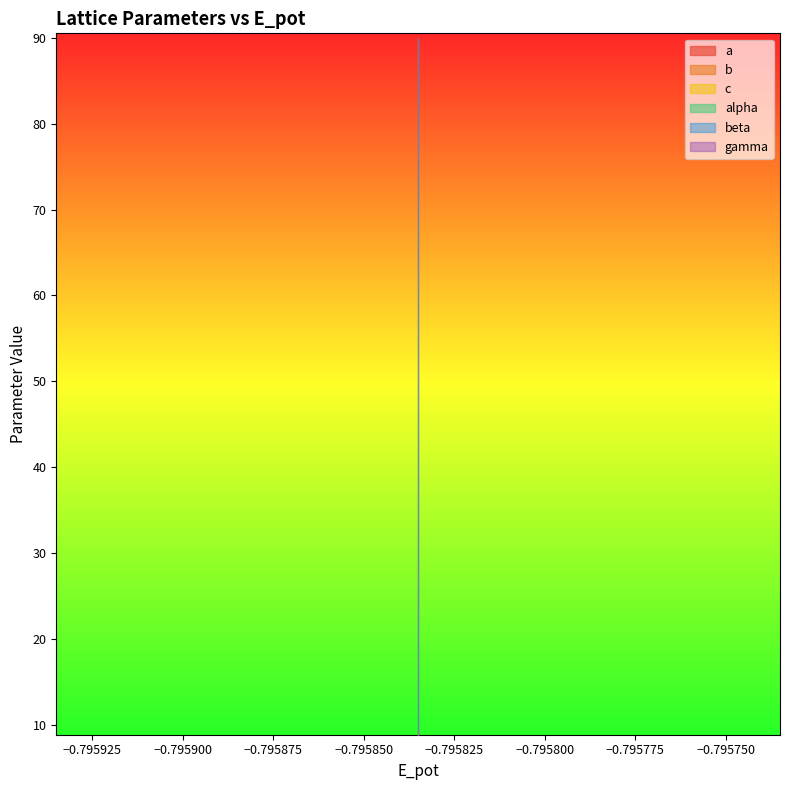

Does the chart have visible grid lines?

No